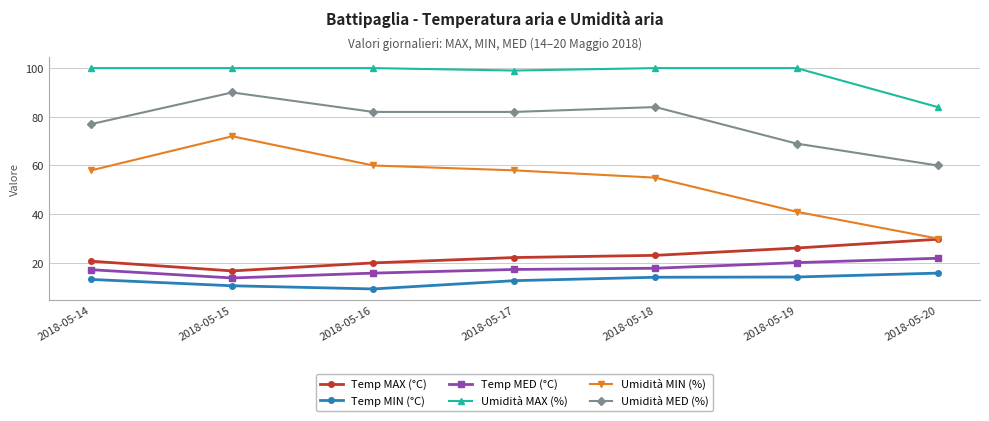

List the series in order of their peak value, lowest first.

Temp MIN (°C), Temp MED (°C), Temp MAX (°C), Umidità MIN (%), Umidità MED (%), Umidità MAX (%)